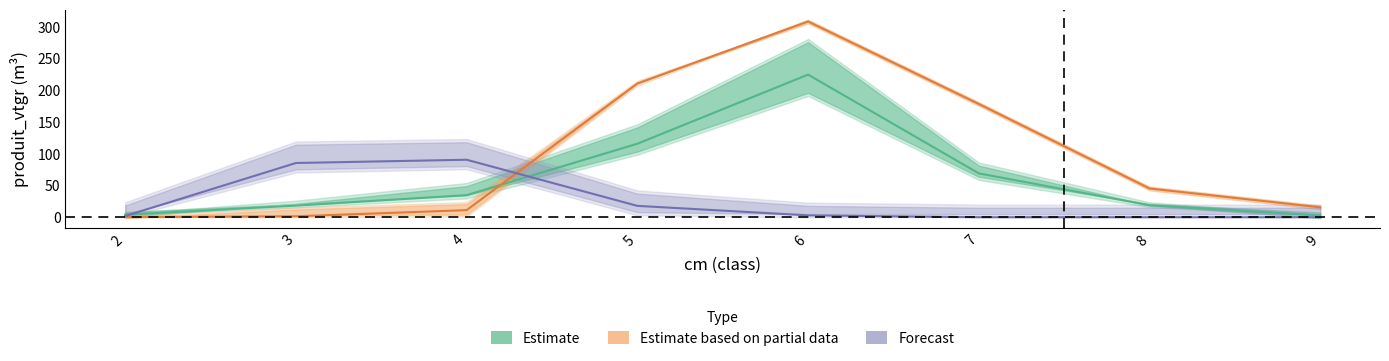

True or false: Estimate and Forecast cross at least once.

True